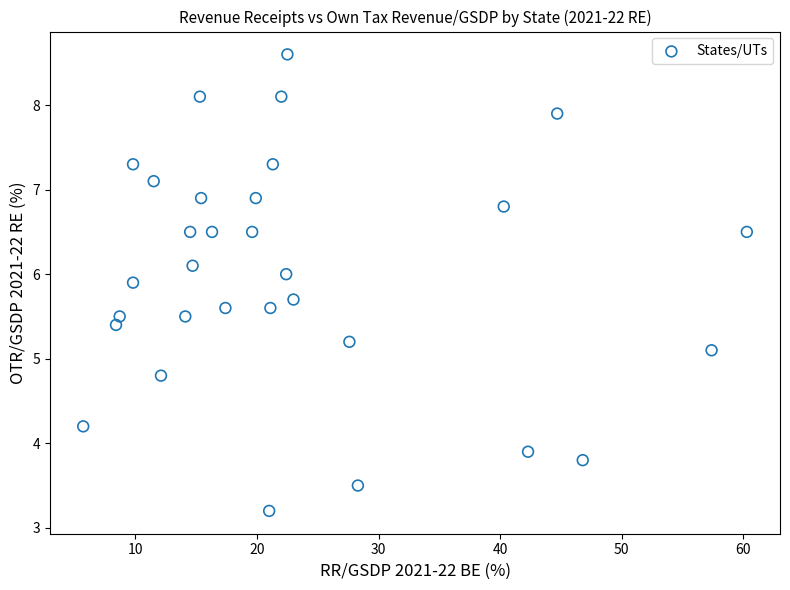

What Y value in the scatter plot is closest to 5?

5.1